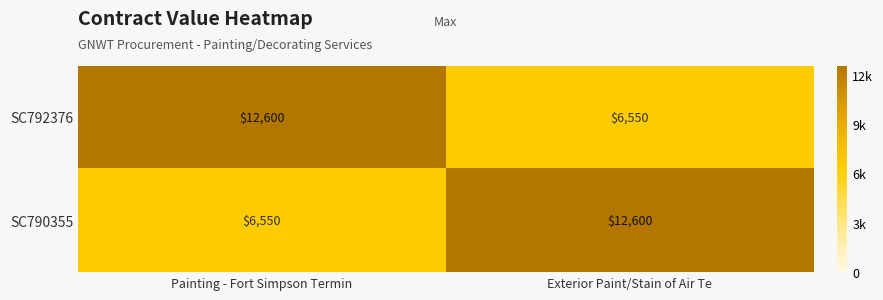

Reading left to right, extract all data points from this chart.

SC792376: 12600	6550
SC790355: 6550	12600